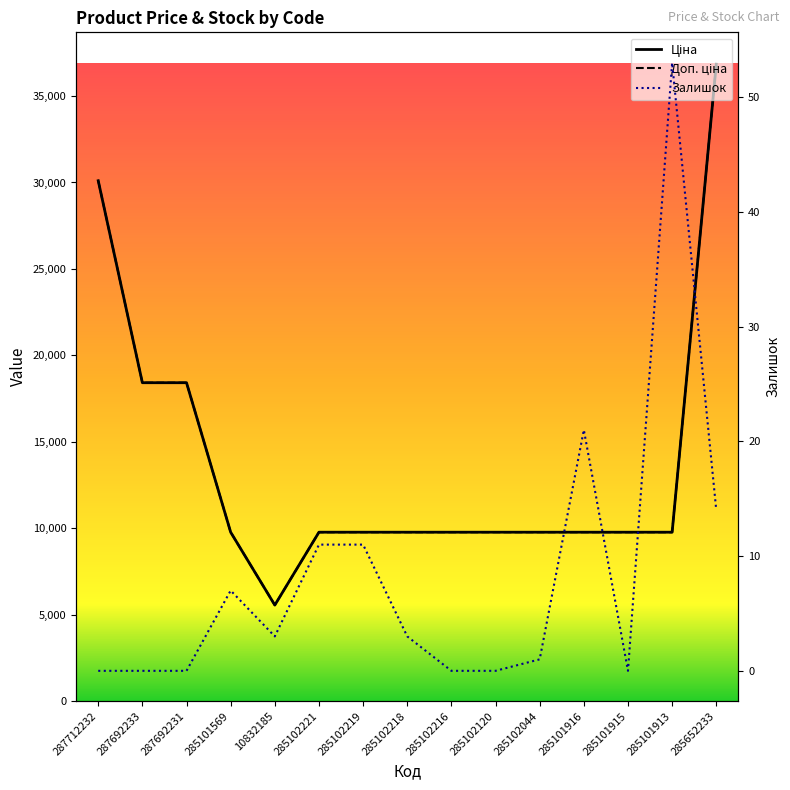

What is the highest value of the Доп. ціна series?

36841.8